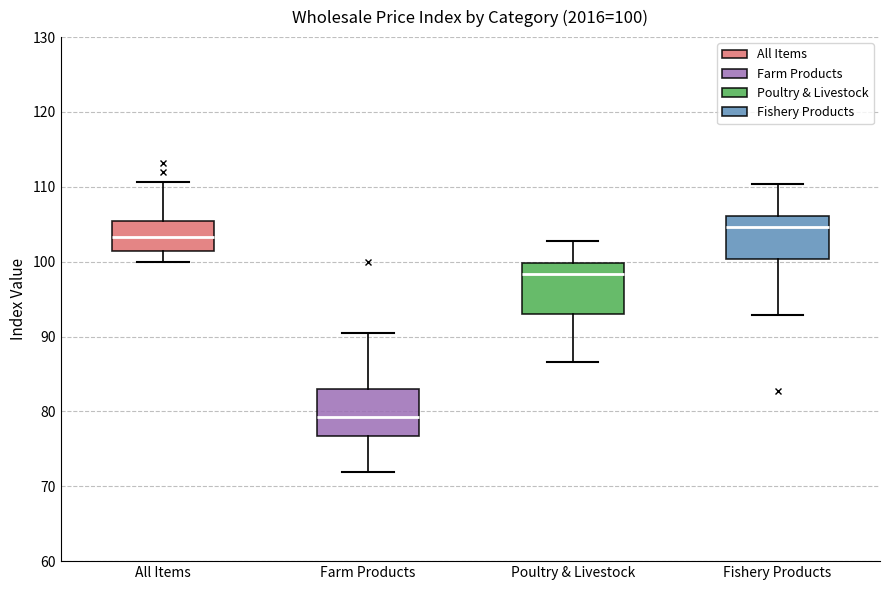

Which box's median line is the lowest?

Farm Products